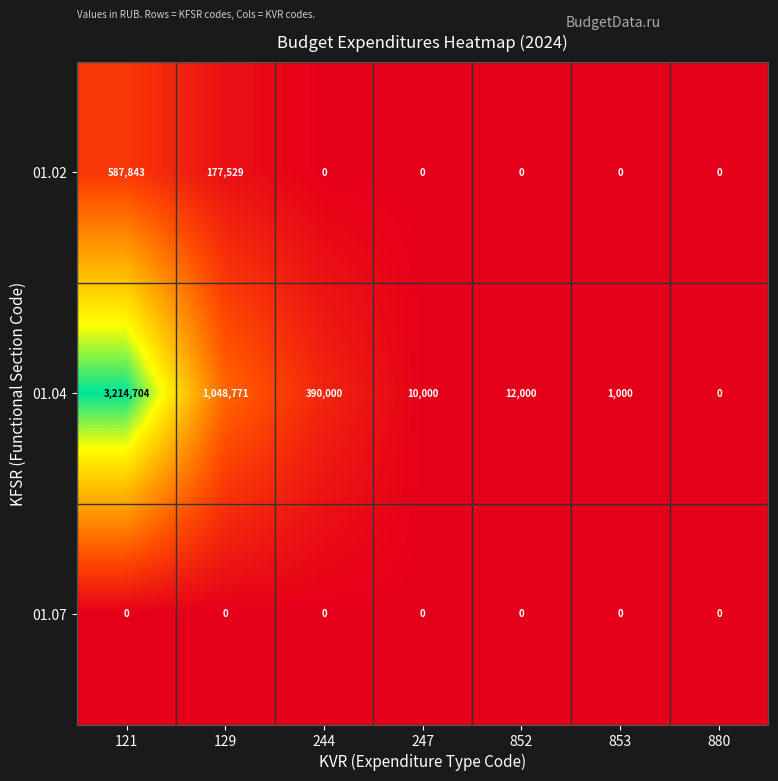

Which series has the widest spread of values?

01.04